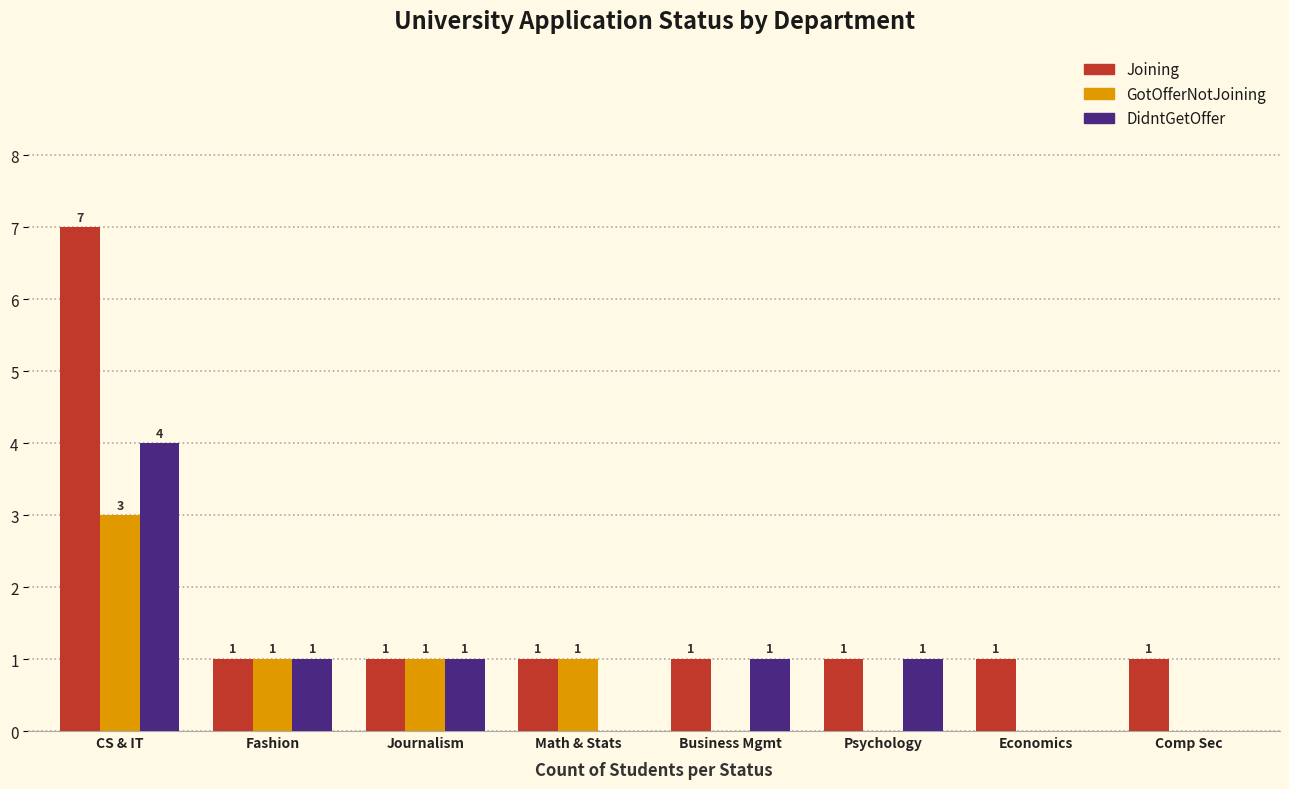

How many groups of bars are there?

8